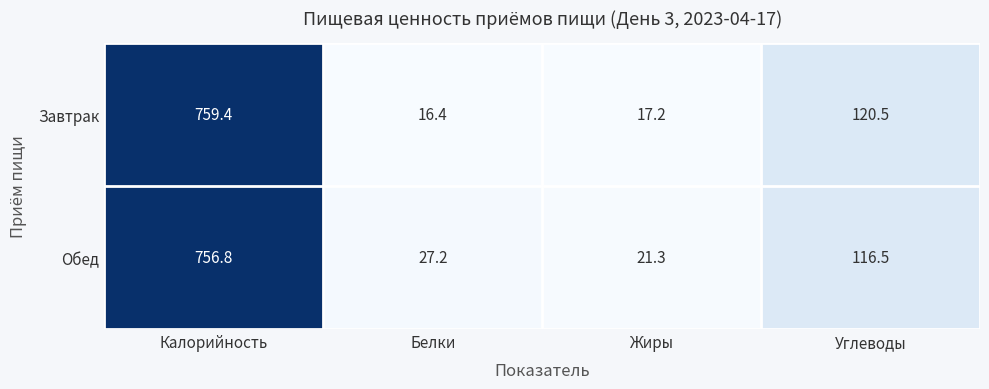

At how many categories does at least one series exceed 520?

1